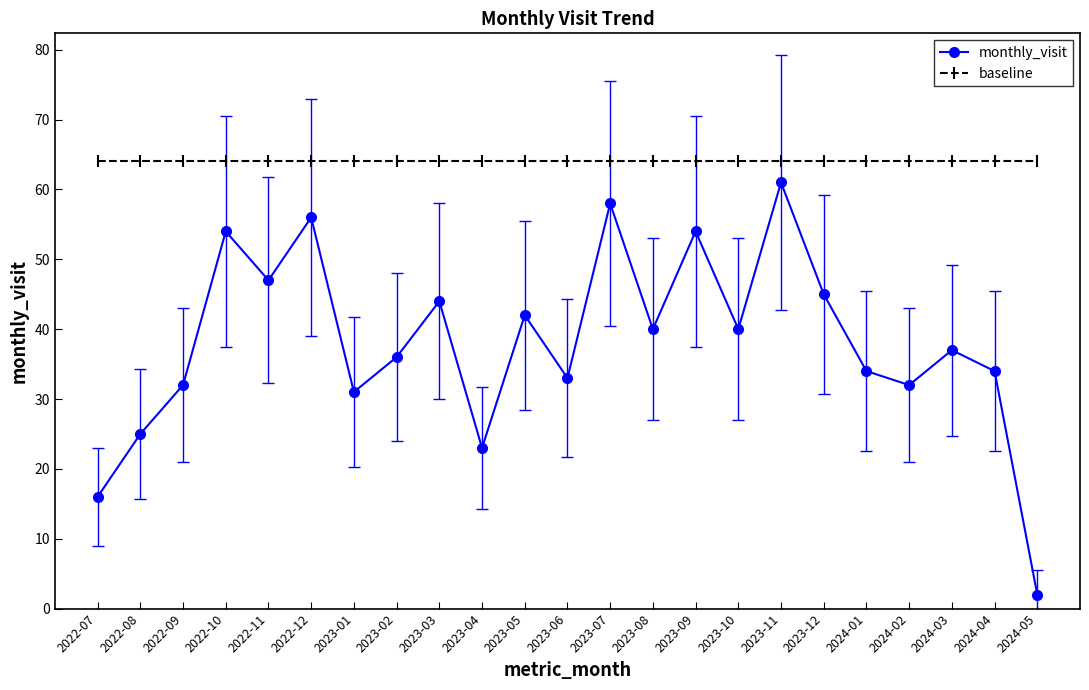

At which category does the chart reach its minimum across all series?

2024-05